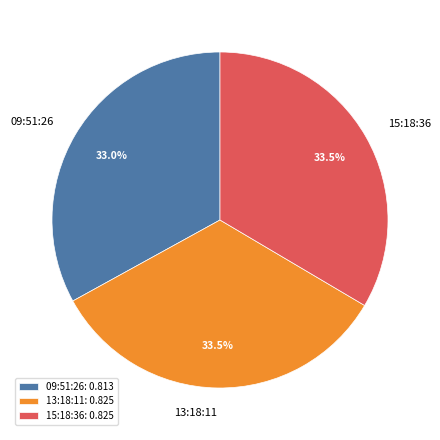

Combined, do 15:18:36 and 13:18:11 account for over 50%?

Yes